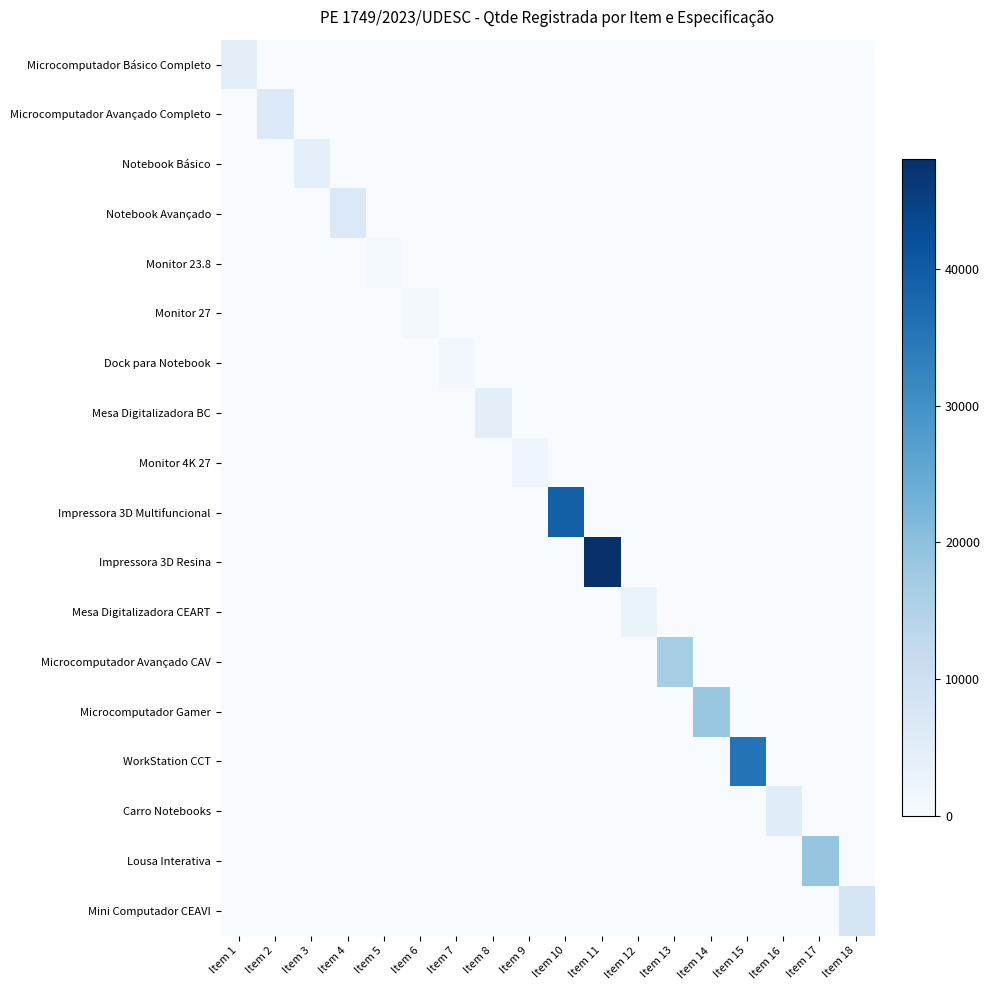

Which series has the widest spread of values?

Impressora 3D Resina